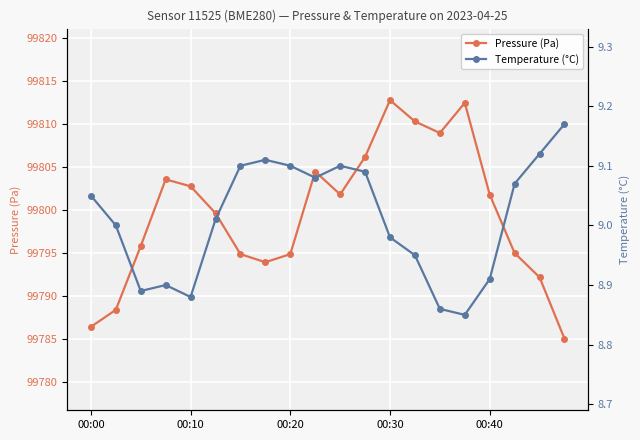

True or false: Temperature (°C) and Pressure (Pa) cross at least once.

False